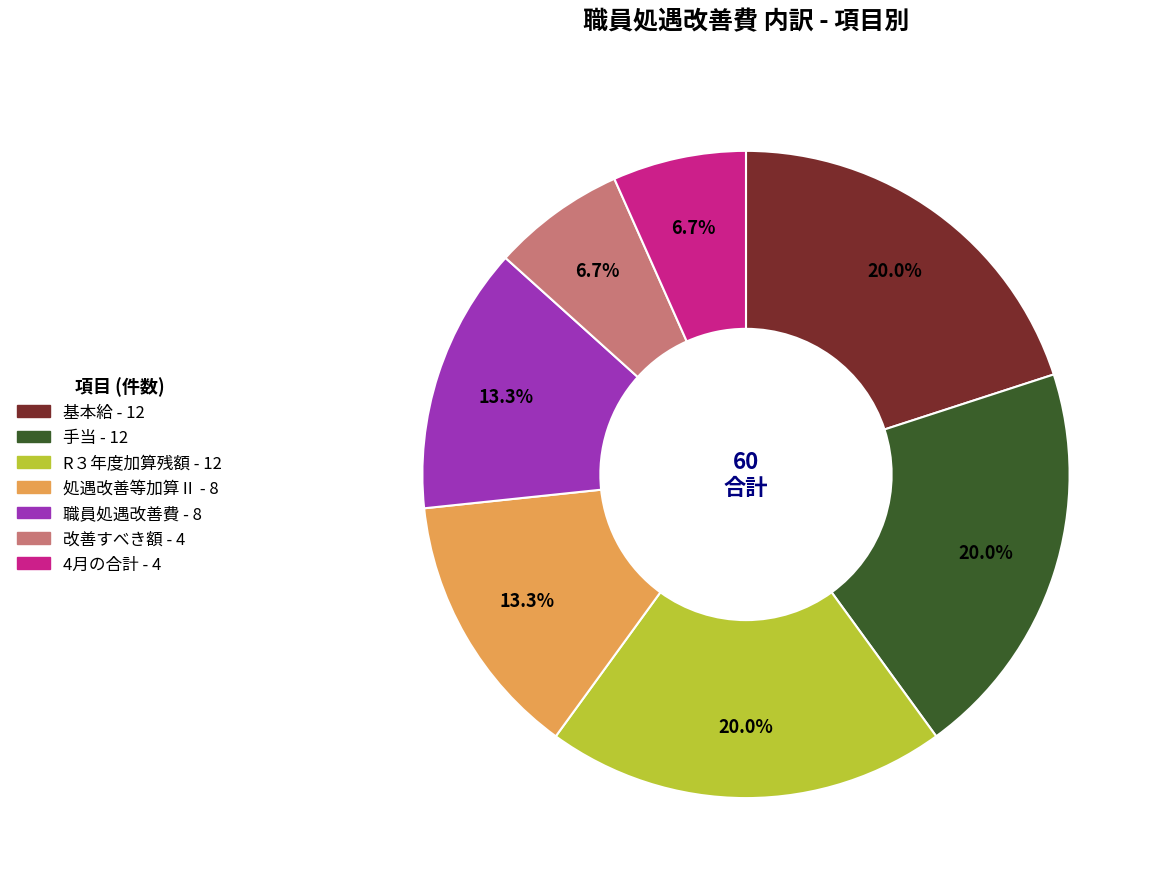

What percentage is the R３年度加算残額 slice, to the nearest percent?

20%